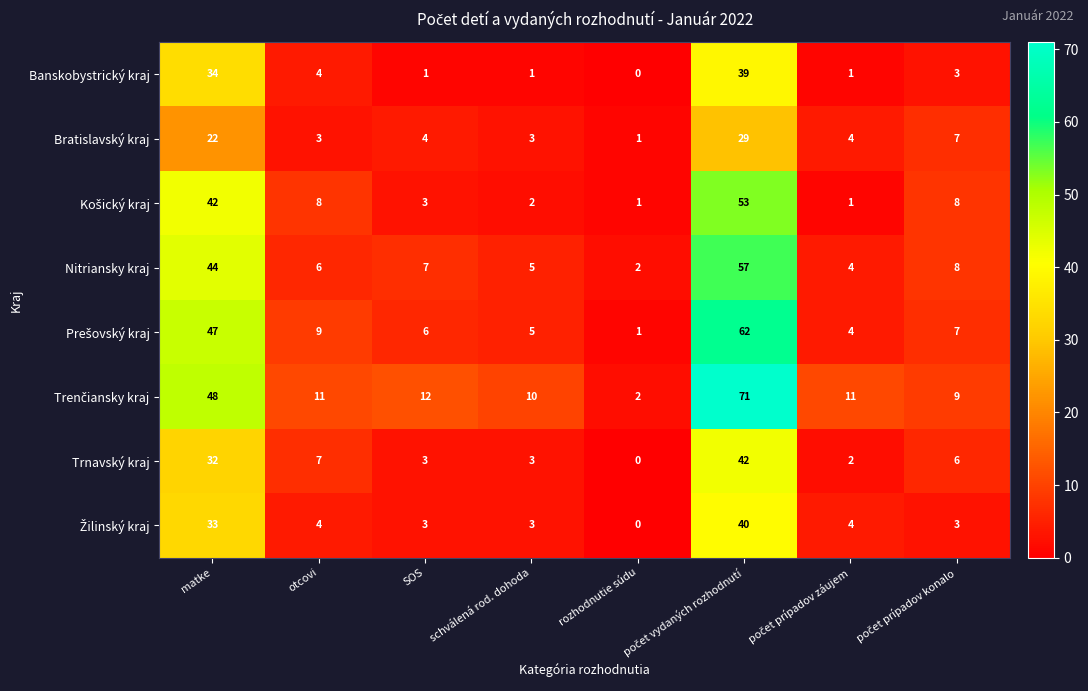

What is the difference between the maximum and minimum values in the Banskobystrický kraj series?

39